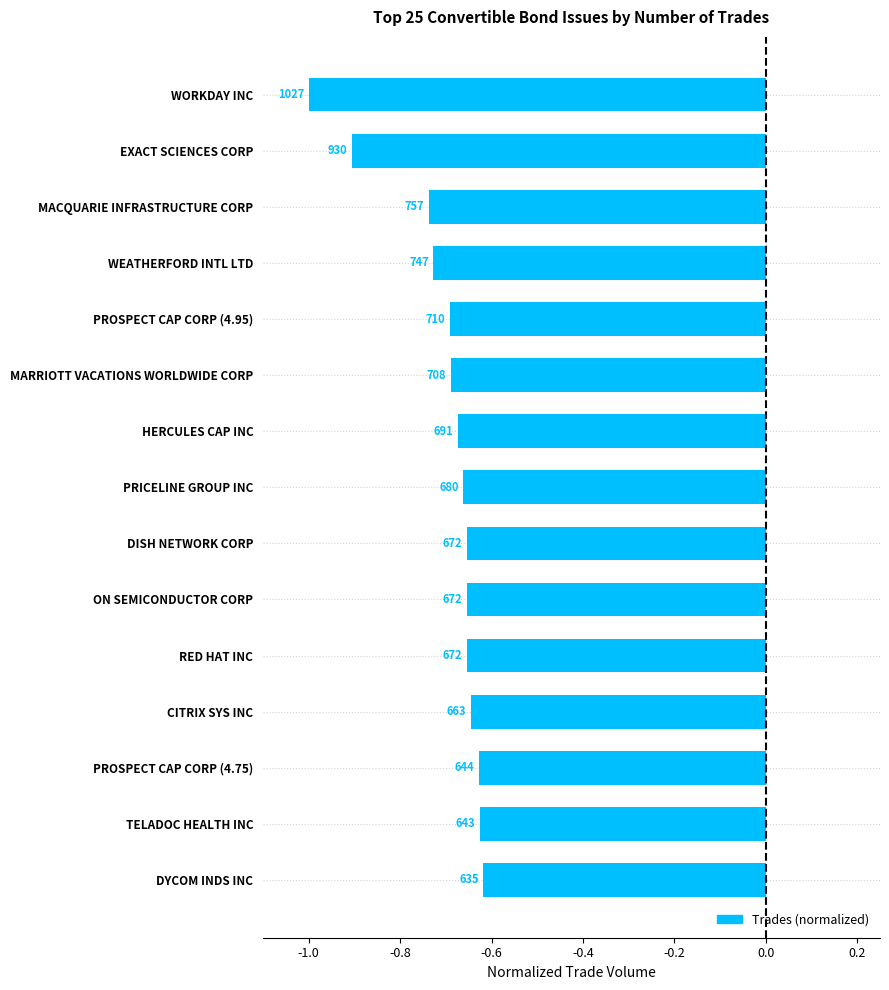

What is the maximum value shown in the chart?

-0.6